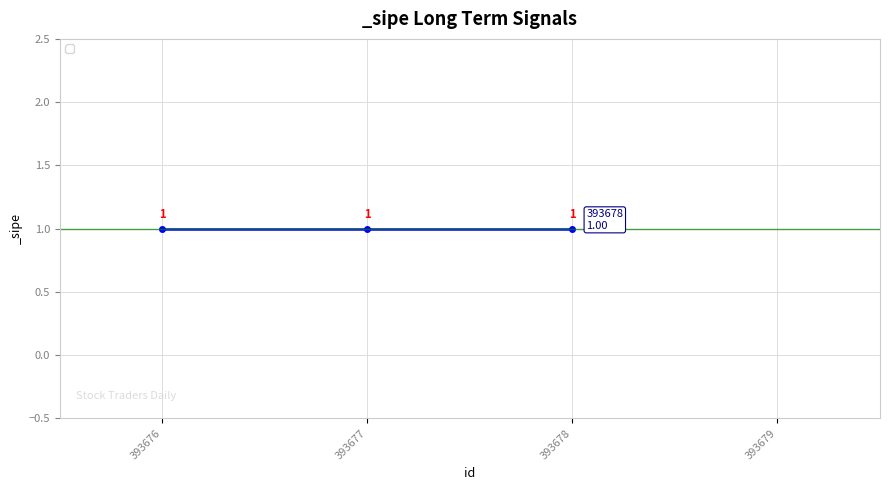

How many lines are shown in the chart?

1